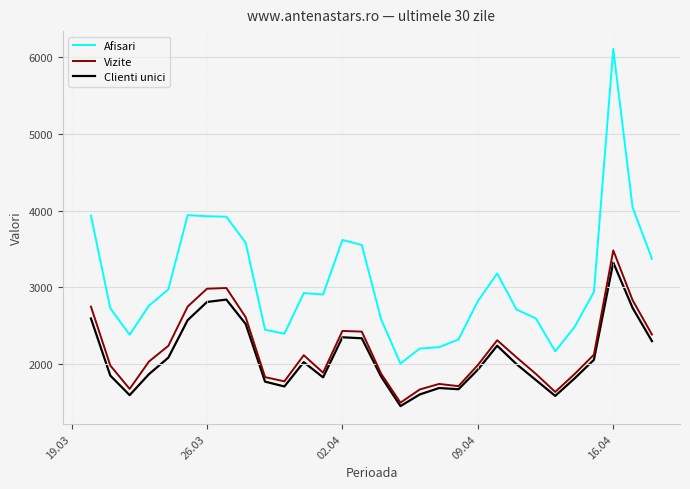

Which series has the largest range (max minus min)?

Afisari